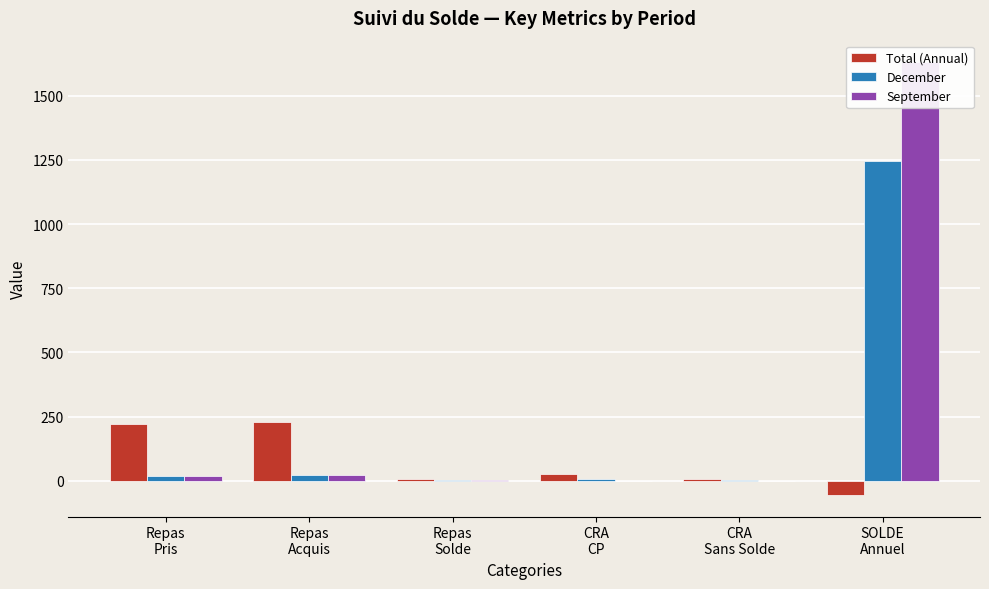

What is the smallest value displayed?

-54.6